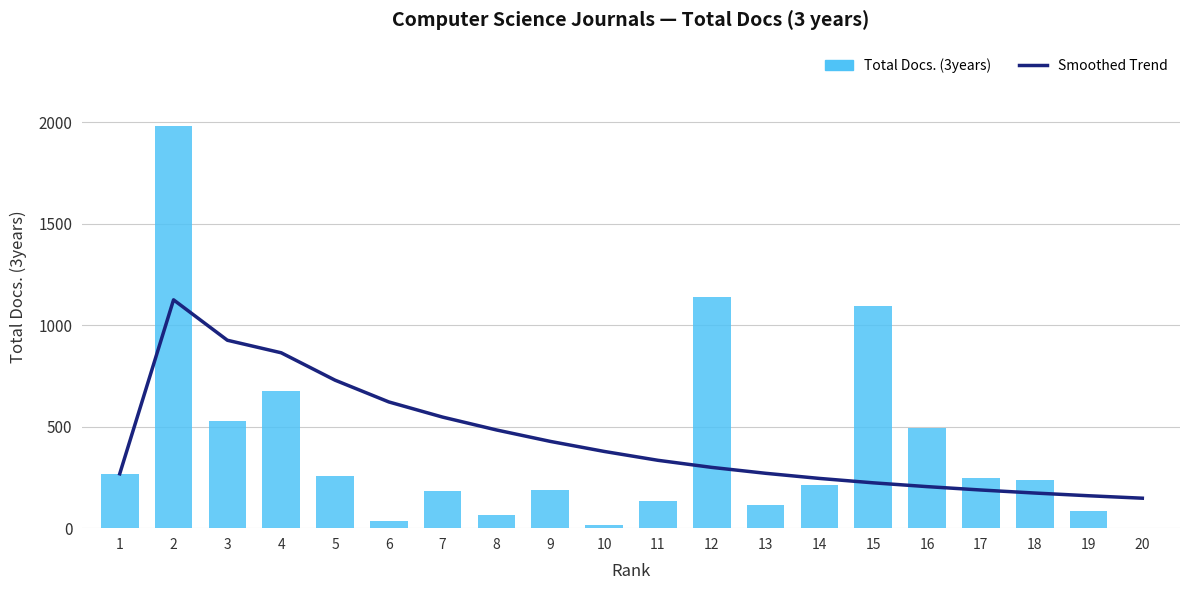

What is the value of the Smoothed Trend bar at the 1st from the left?

268.0